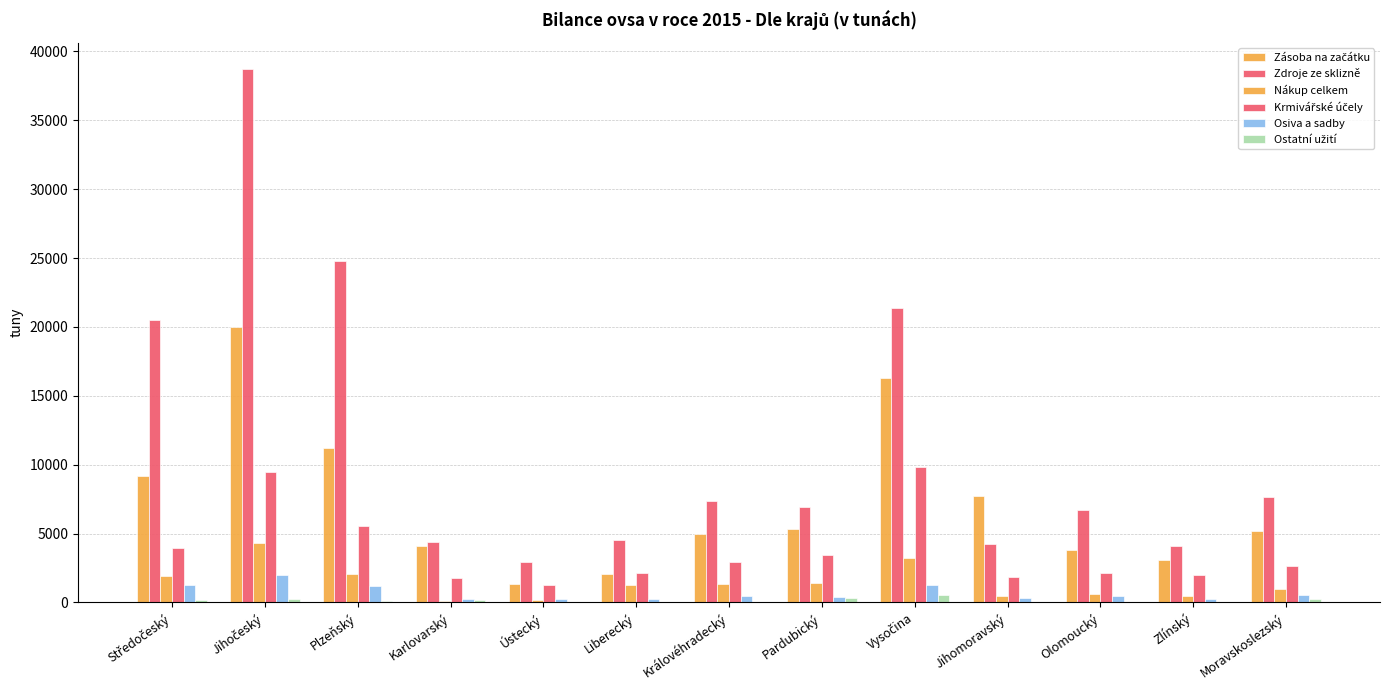

How many data points does each series have?

13